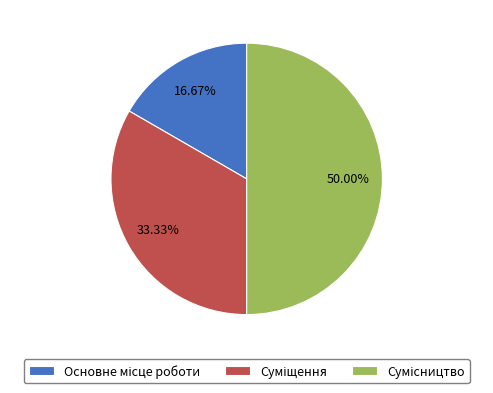

Count the number of slices in the pie.

3